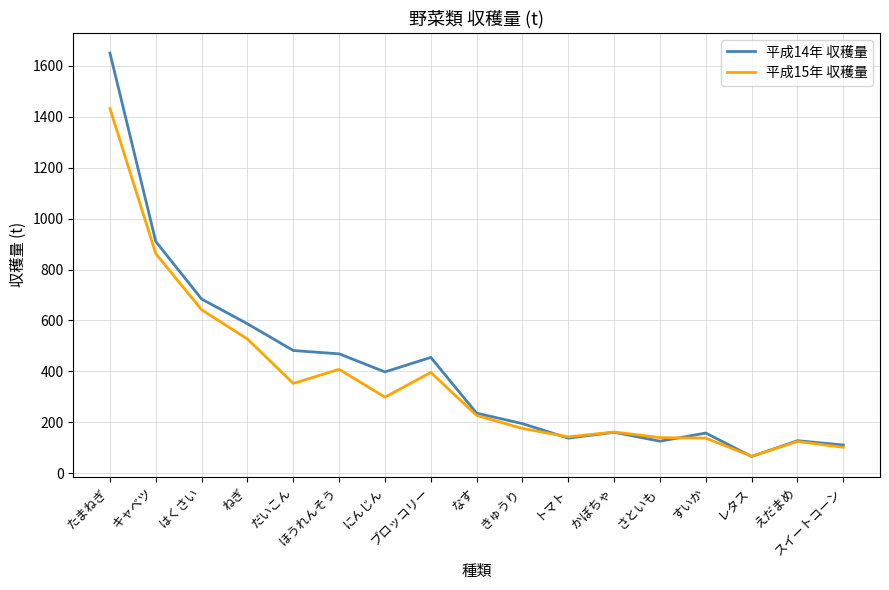

Rank the series by their maximum value, from lowest to highest.

平成15年 収穫量, 平成14年 収穫量